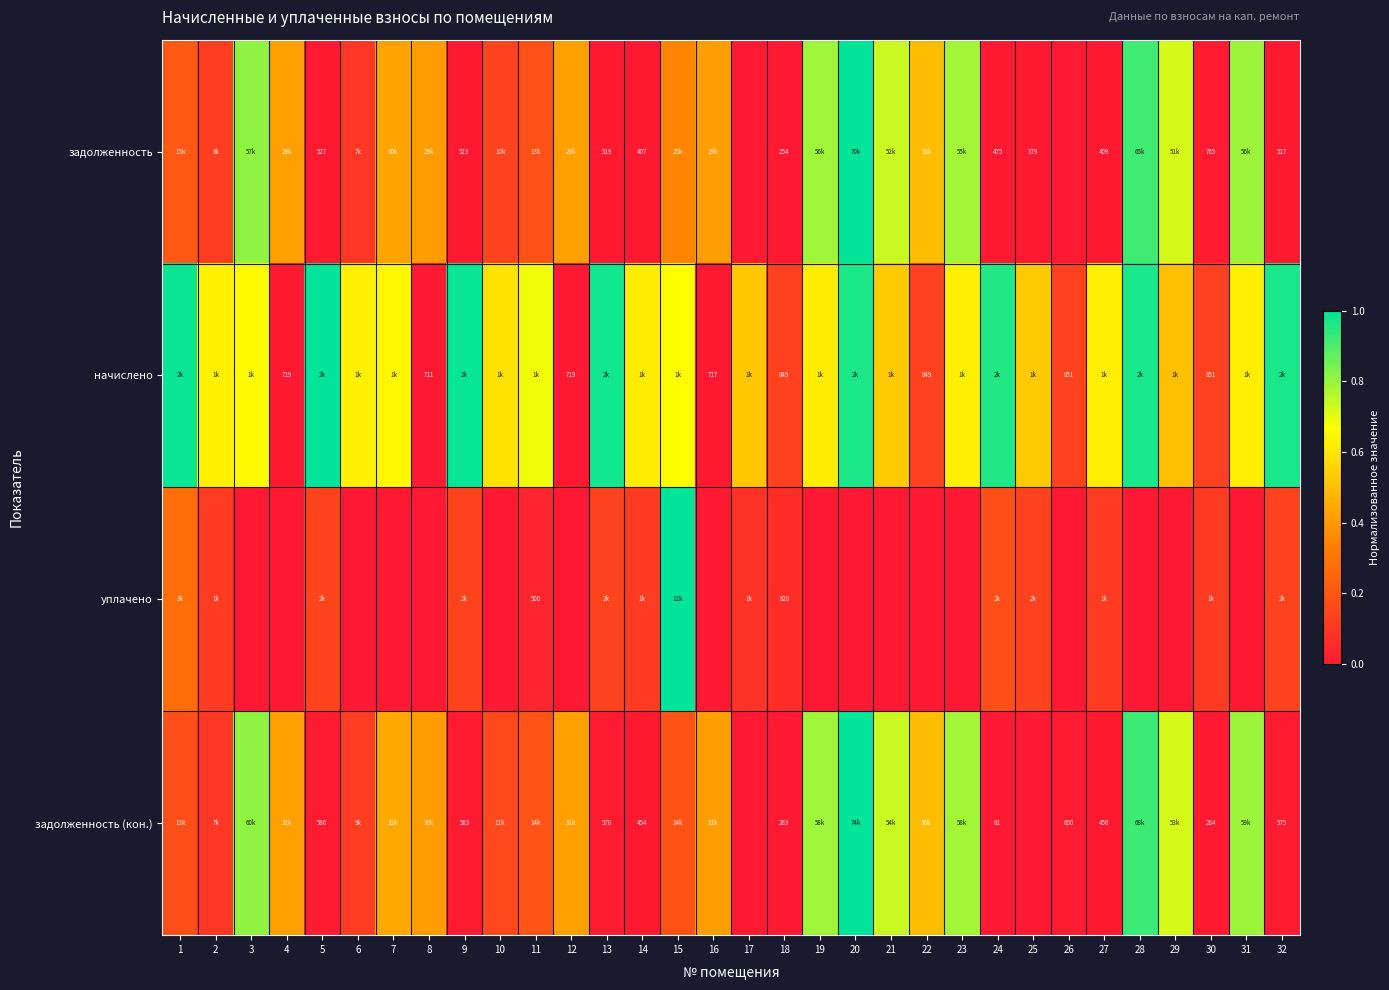

What is the difference between the highest and lowest values at 31?

0.8